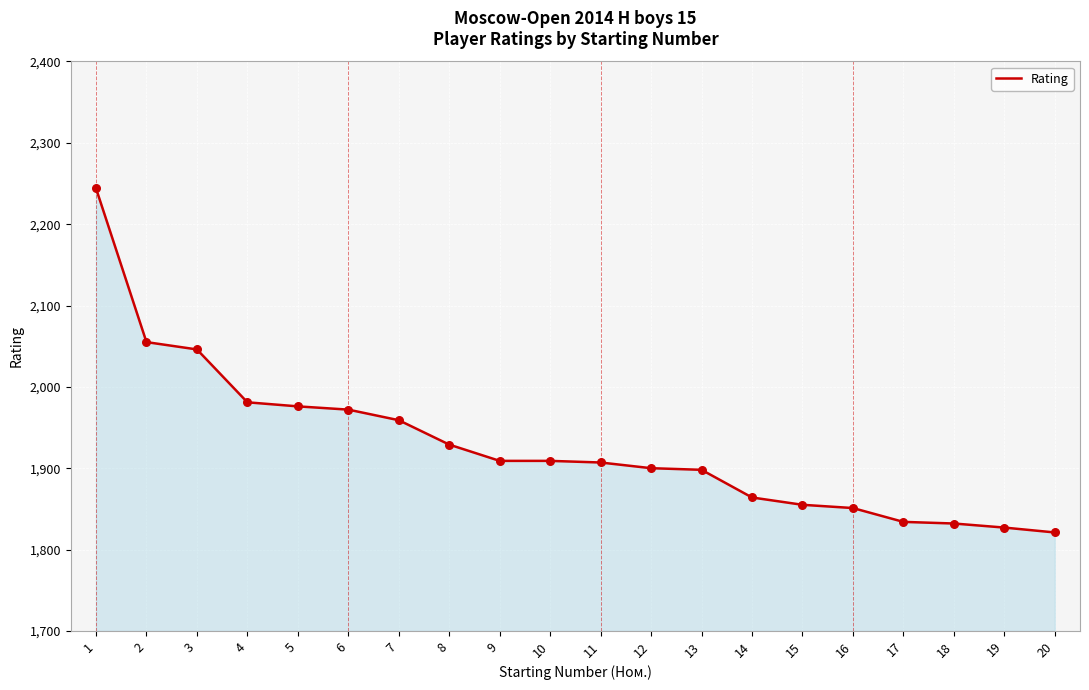

Approximately how many times larger is the value at 19 compared to 3?

0.9